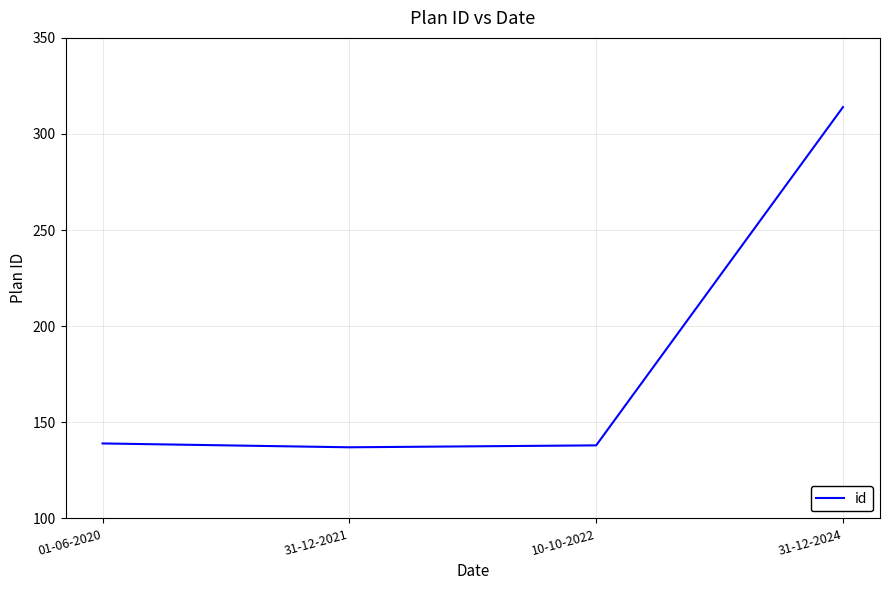

What is the change in value from 01-06-2020 to 31-12-2024?

+175